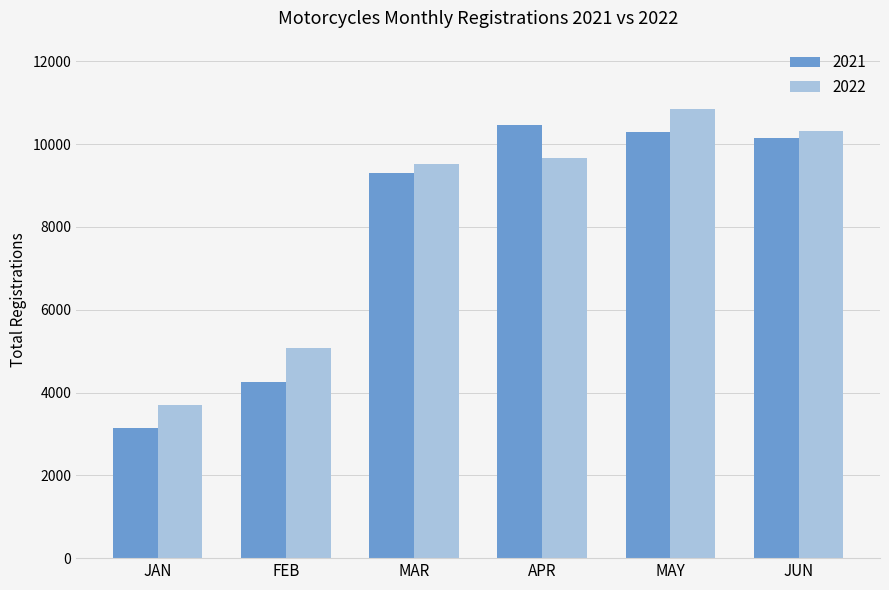

What position from the left is APR?

4